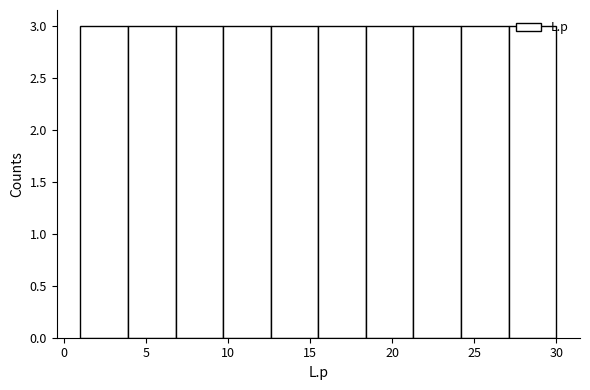

Reading left to right, transcribe this chart: for each bar, give the range it covers on the x-axis and its height. Neither the bar edges nor the heights are printed on the chart, so give them approximately, as read against the axes.

1.0 to 3.9: 3
3.9 to 6.8: 3
6.8 to 9.7: 3
9.7 to 12.6: 3
12.6 to 15.5: 3
15.5 to 18.4: 3
18.4 to 21.3: 3
21.3 to 24.2: 3
24.2 to 27.1: 3
27.1 to 30.0: 3